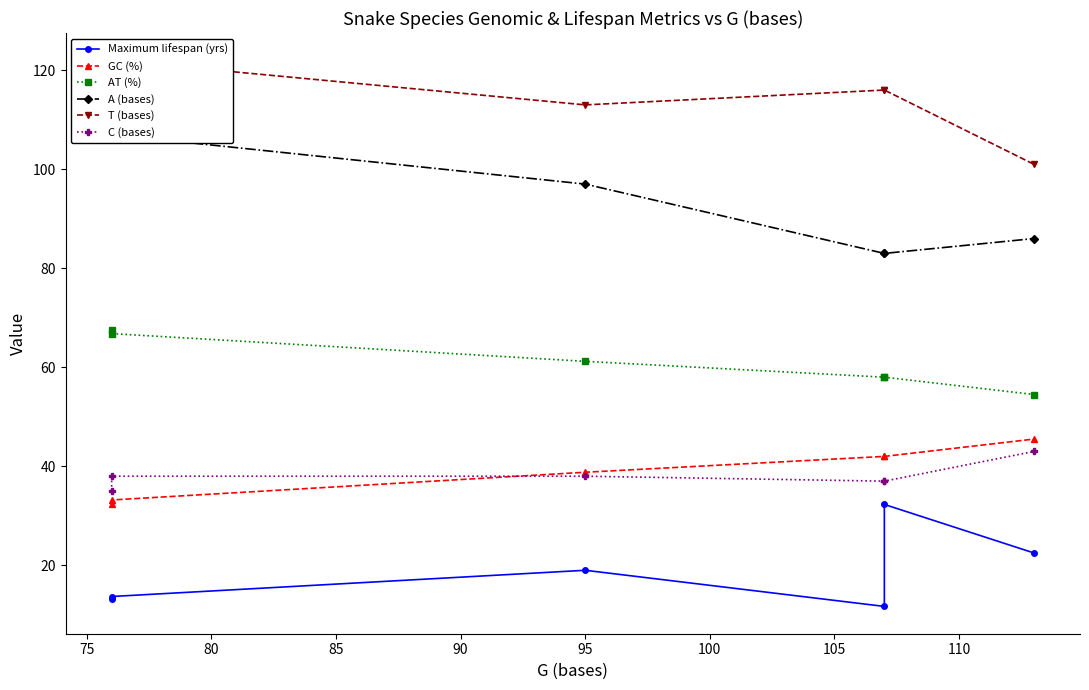

How many interior local peaks does the T (bases) series have?

1